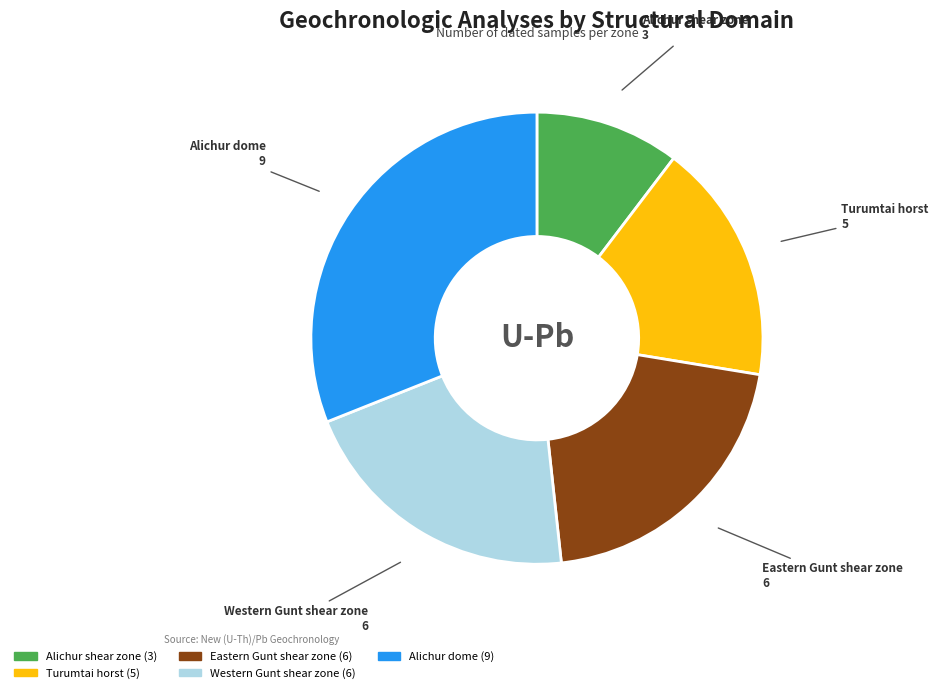

Does any single category account for the majority?

No